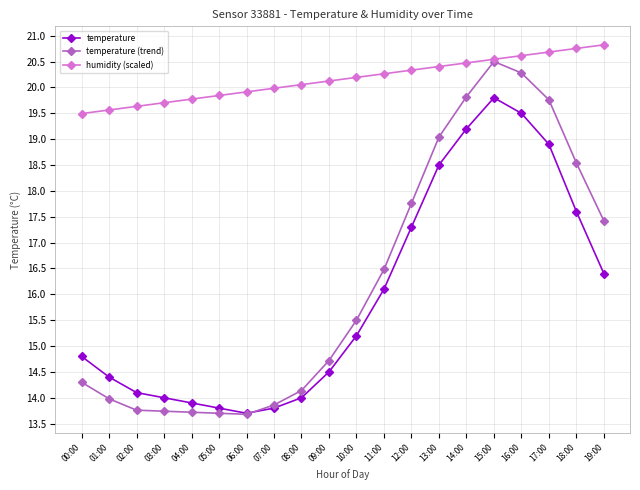

Which series has the largest range (max minus min)?

temperature (trend)